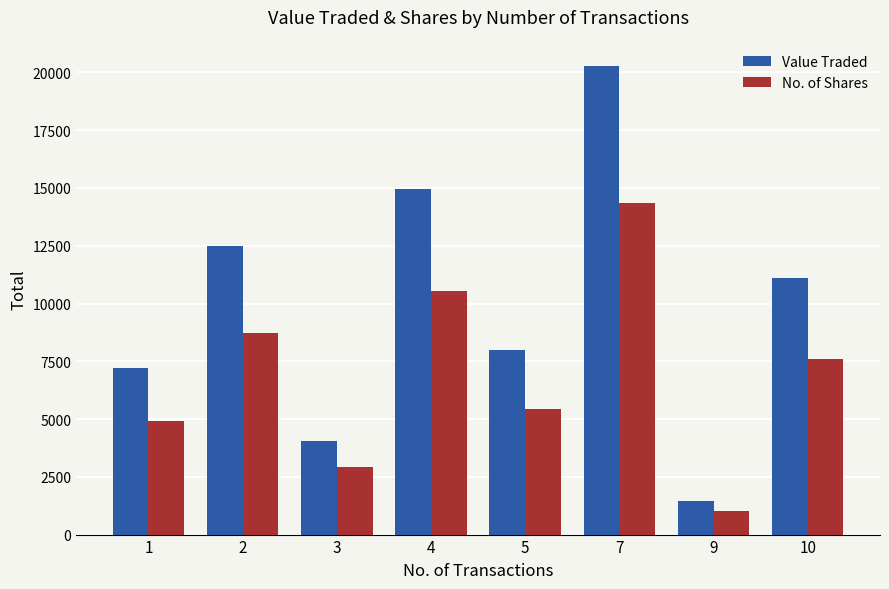

Which series changed the most between 5 and 10?

Value Traded